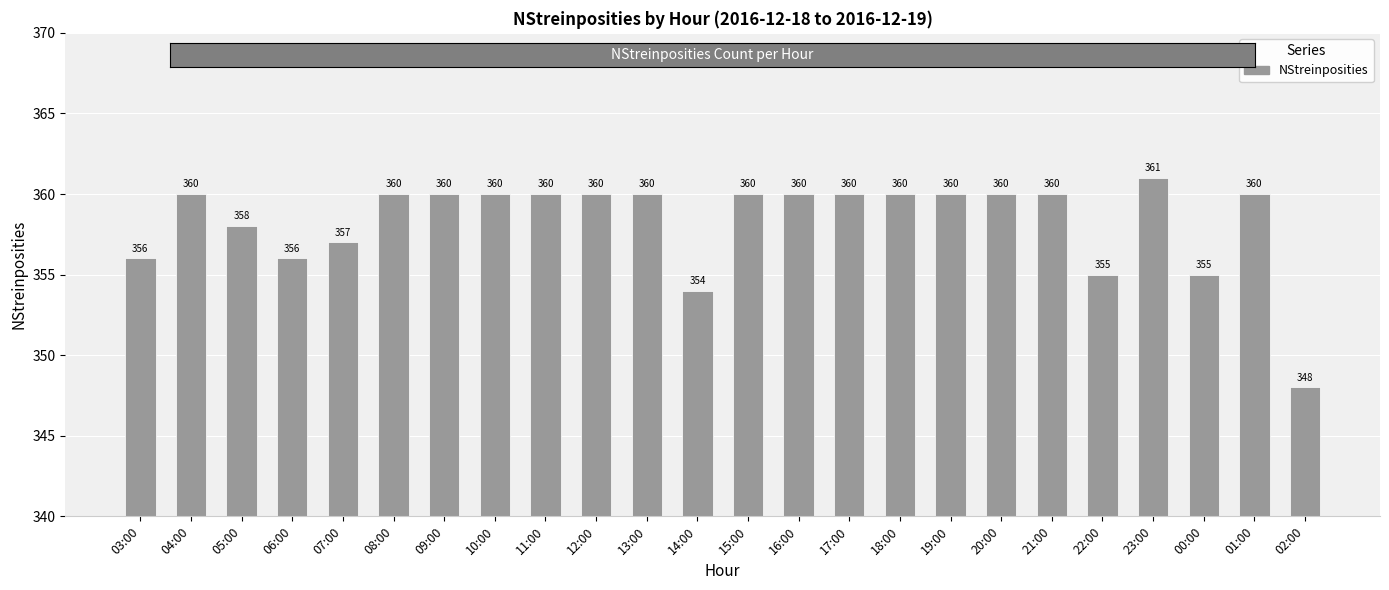

What is the value of the 12th bar from the left?

354